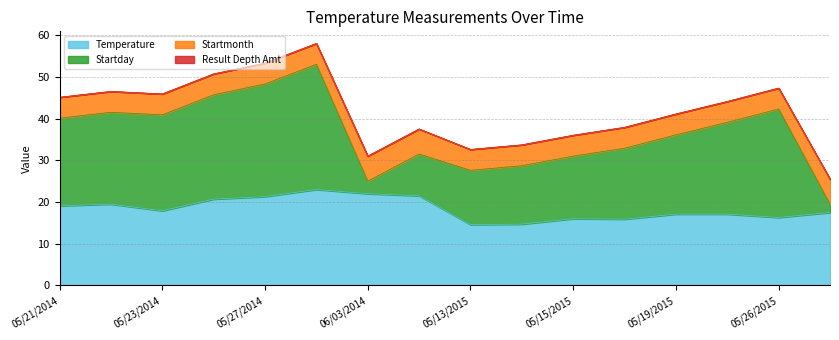

True or false: Startmonth has a value of 2.2 at 05/27/2014.

False